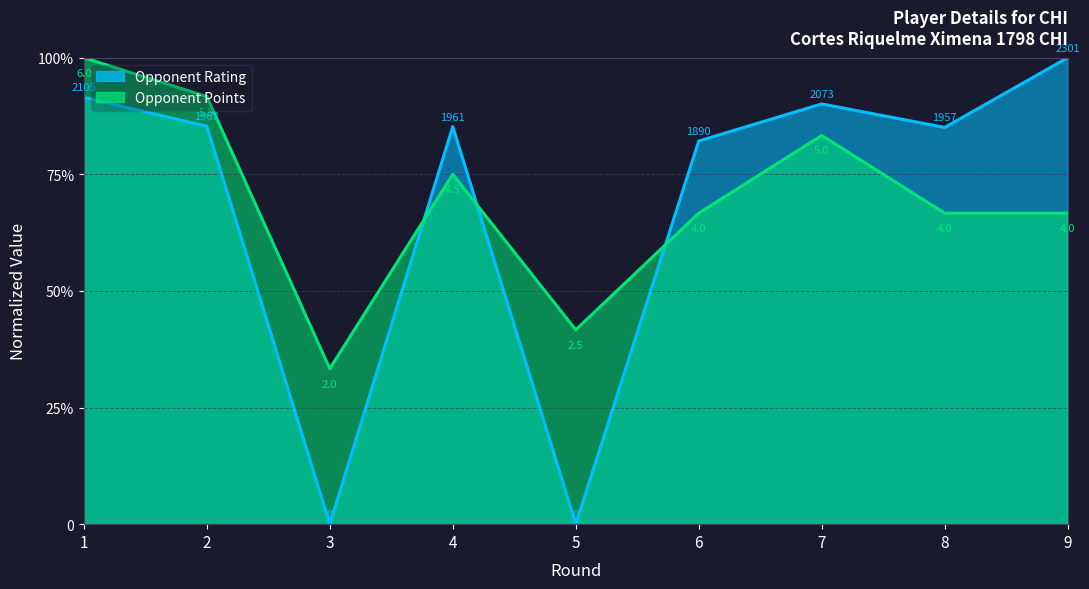

Where is Points nearest to the value 5?

6